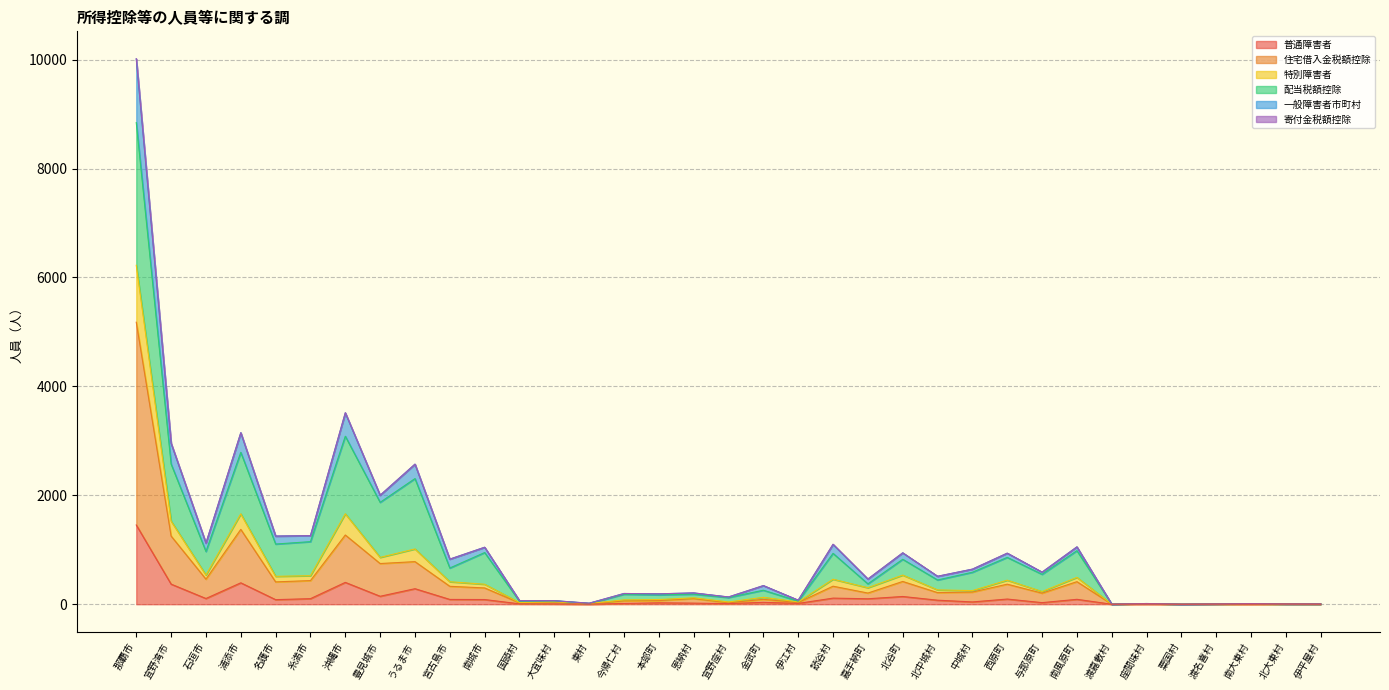

At how many categories does at least one series exceed 1643?

6